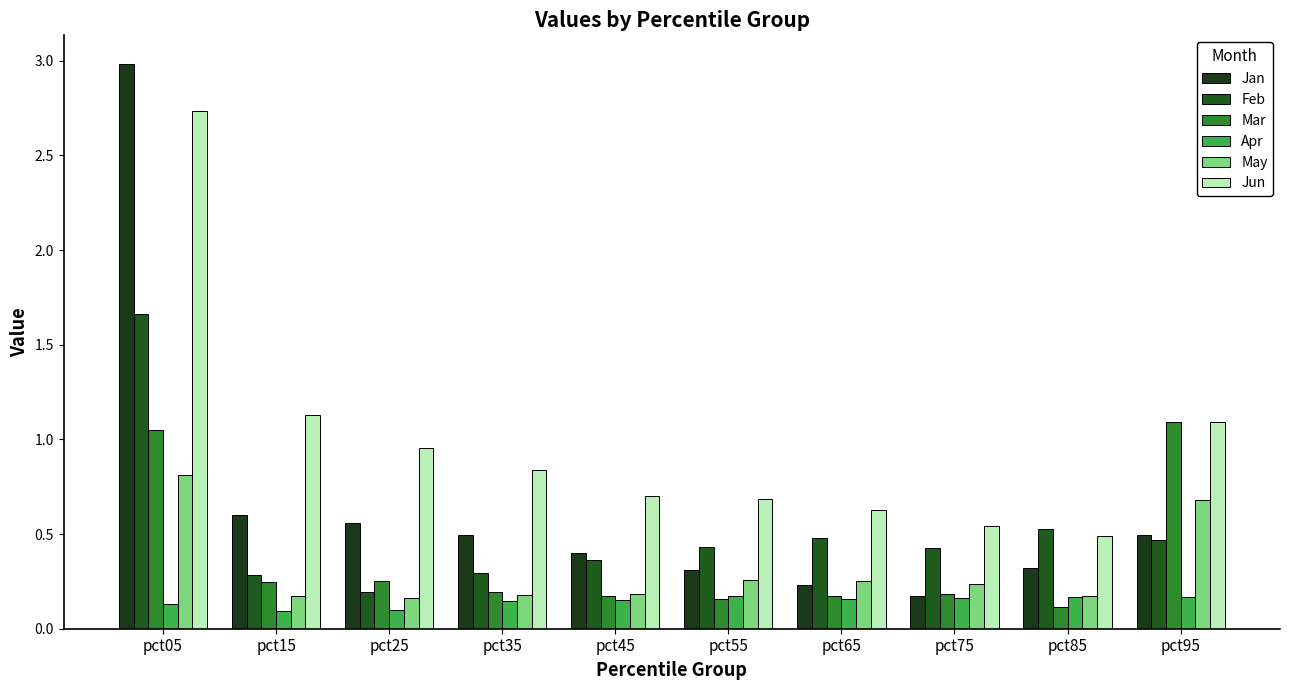

Which series has the widest spread of values?

Jan